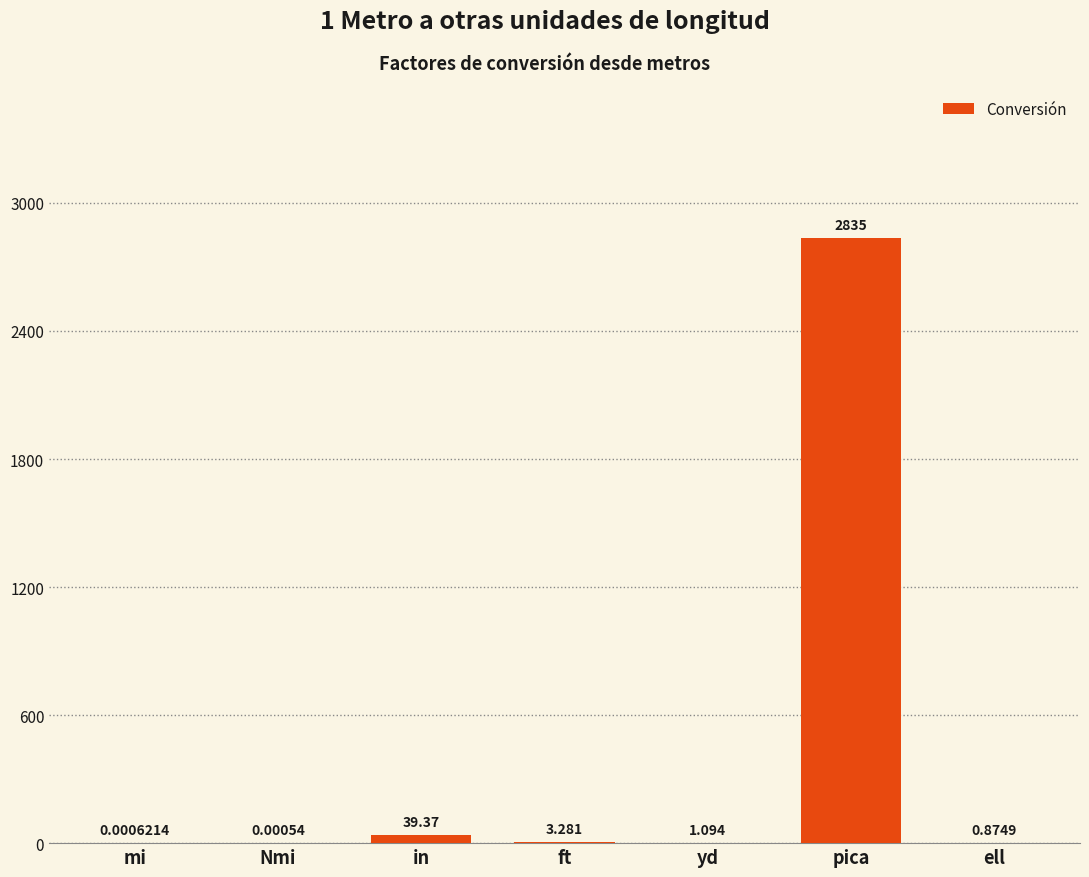

Between mi and pica, which is larger?

pica